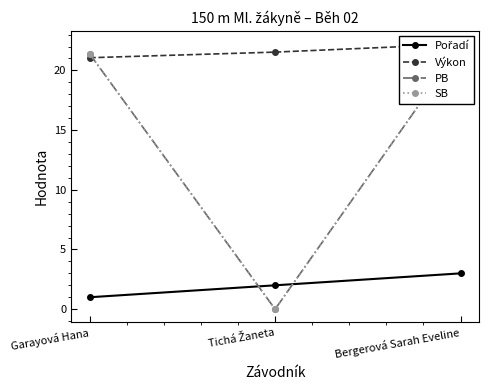

Is it true that Pořadí equals 1.6 at Garayová Hana?

False